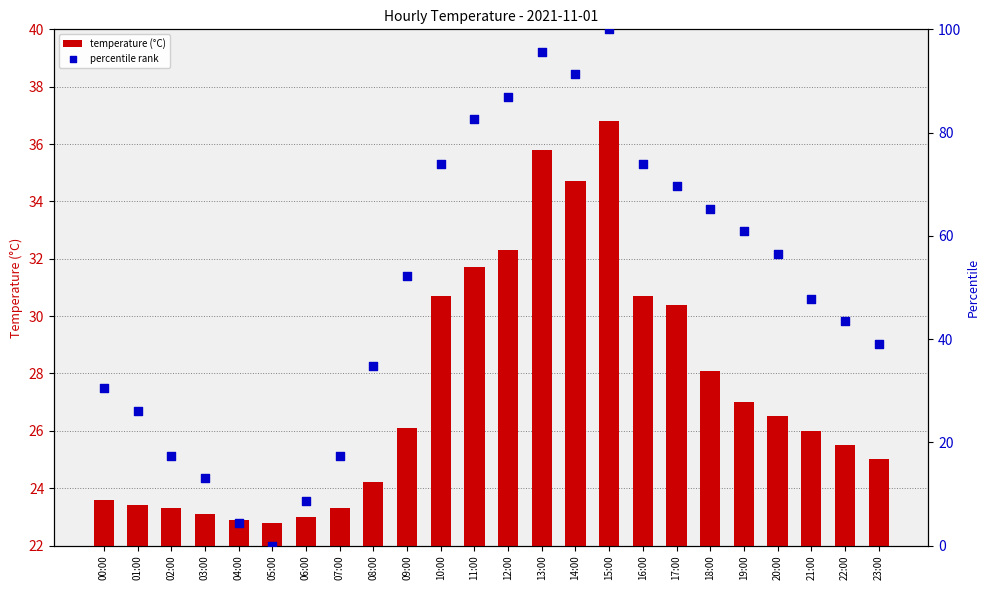

Which series has the widest spread of Y values?

percentile rank